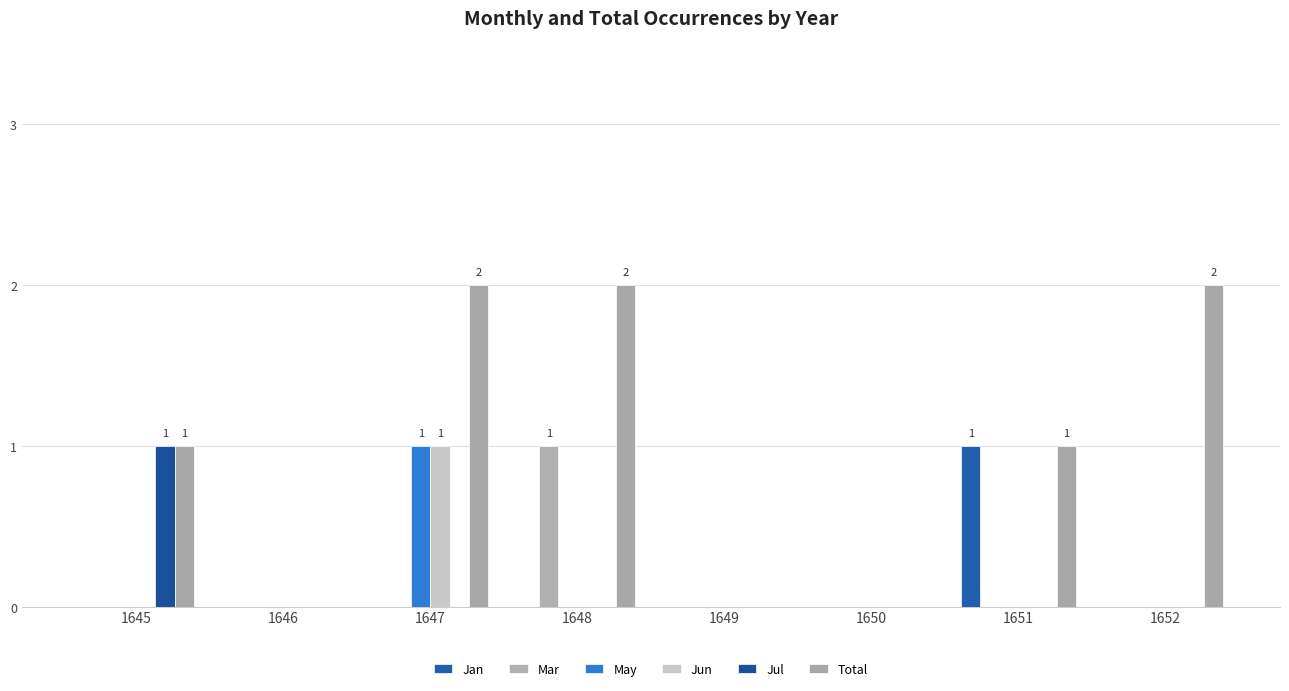

Count the number of categories in the chart.

8